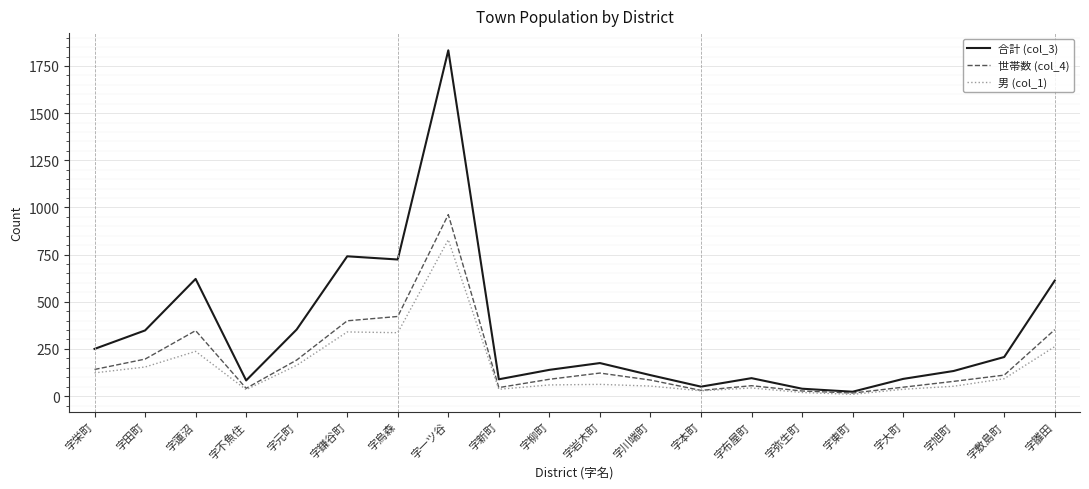

Is the value of 男 (col_1) at 字敷島町 greater than the value of 合計 (col_3) at 字元町?

No